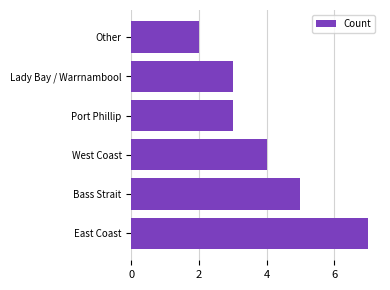

How many values are below 4?

3